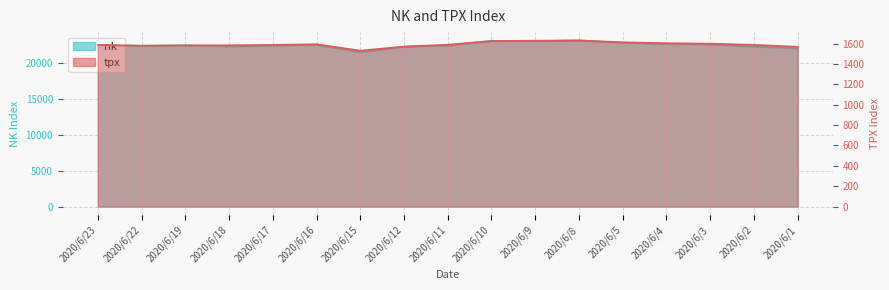

What are all the series names shown in the legend?

nk, tpx